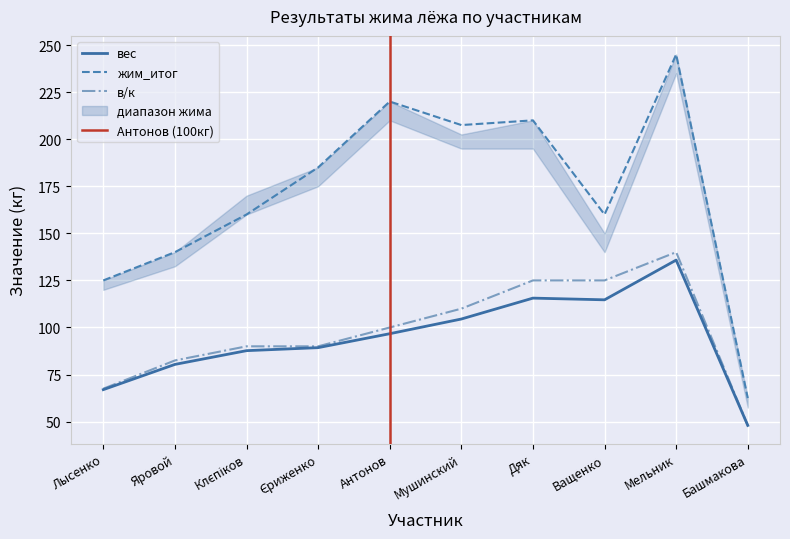

How many interior local valleys does the вес series have?

1